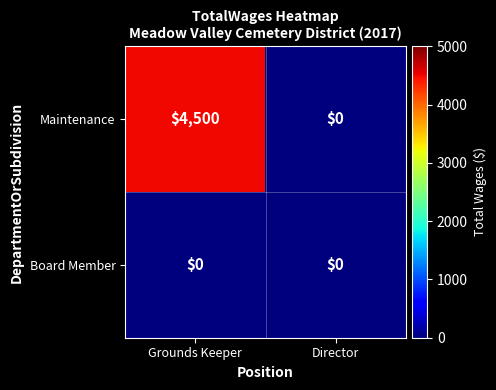

At Grounds Keeper, list the series in order from largest to smallest.

Maintenance, Board Member